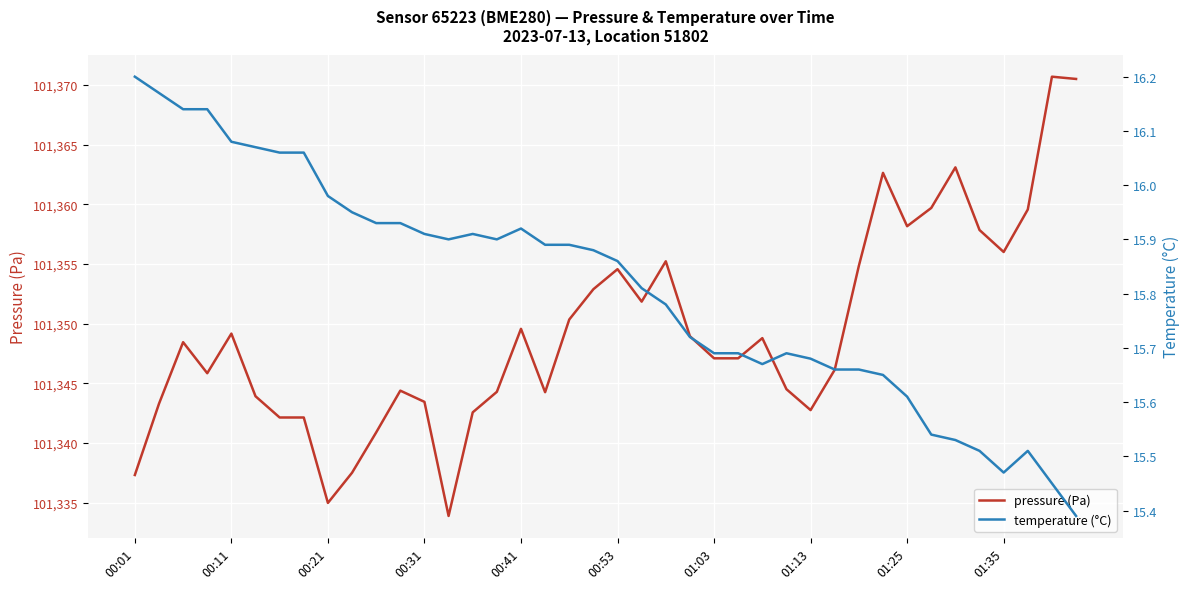

What is the highest value of the temperature (°C) series?

16.2